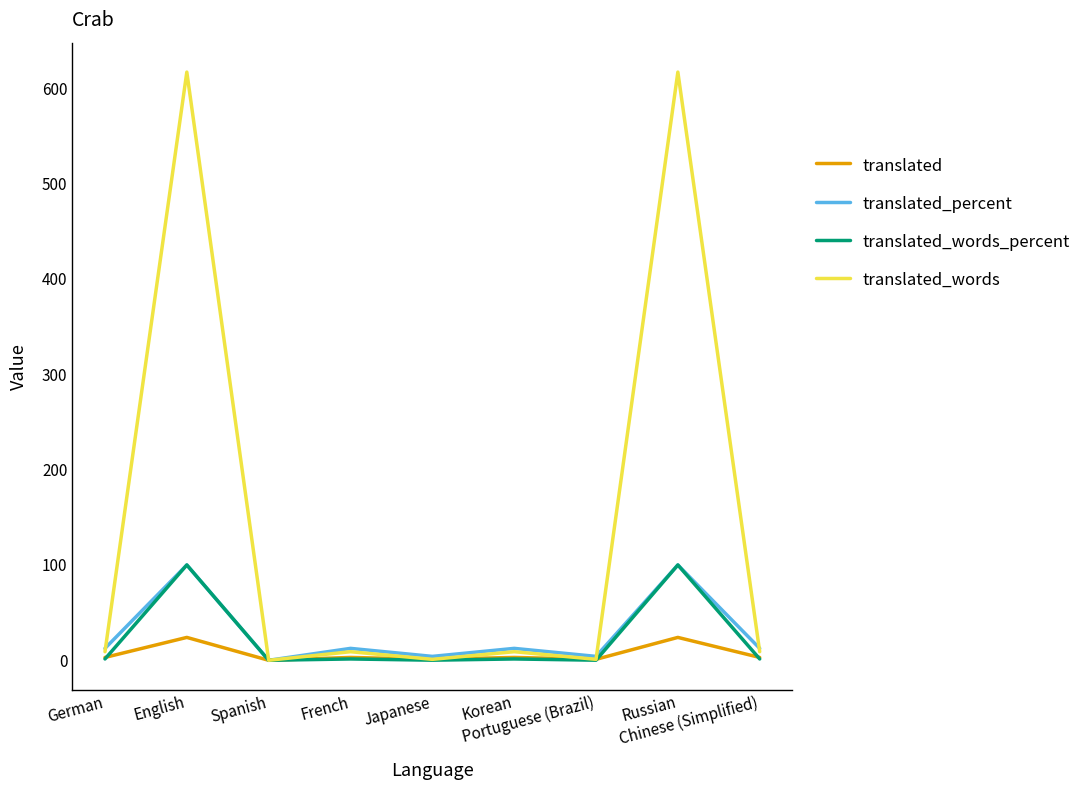

What is the greatest value displayed?

617.0